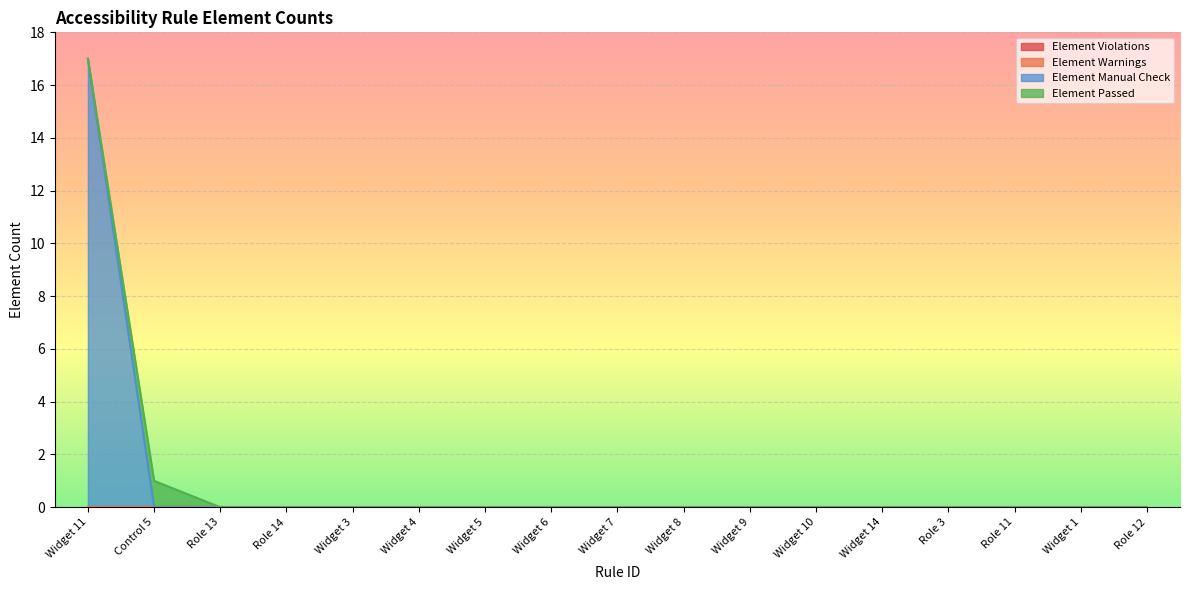

What are all the series names shown in the legend?

Element Violations, Element Warnings, Element Manual Check, Element Passed